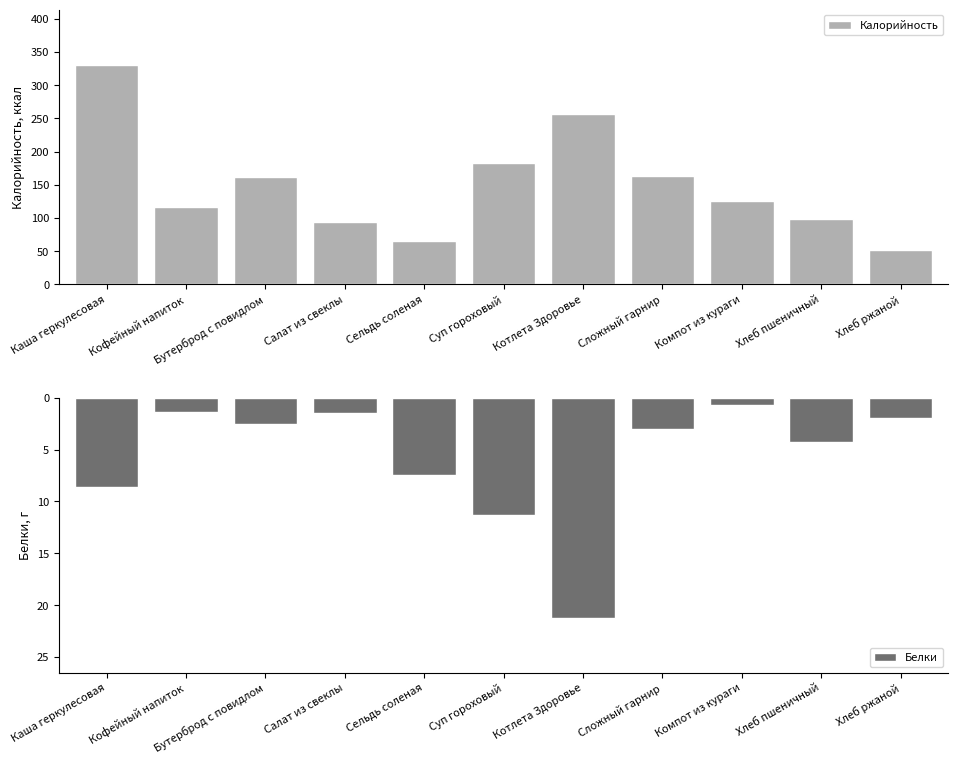

Reading left to right, what are all the values shown in this chart?

Калорийность: Каша геркулесовая=331.0	Кофейный напиток=116.0	Бутерброд с повидлом=161.0	Салат из свеклы=93.9	Сельдь соленая=65.2	Суп гороховый=182.8	Котлета Здоровье=256.0	Сложный гарнир=163.1	Компот из кураги=125.4	Хлеб пшеничный=98.1	Хлеб ржаной=52.0
Белки: Каша геркулесовая=-8.6	Кофейный напиток=-1.4	Бутерброд с повидлом=-2.5	Салат из свеклы=-1.4	Сельдь соленая=-7.5	Суп гороховый=-11.3	Котлета Здоровье=-21.2	Сложный гарнир=-3.0	Компот из кураги=-0.7	Хлеб пшеничный=-4.2	Хлеб ржаной=-2.0